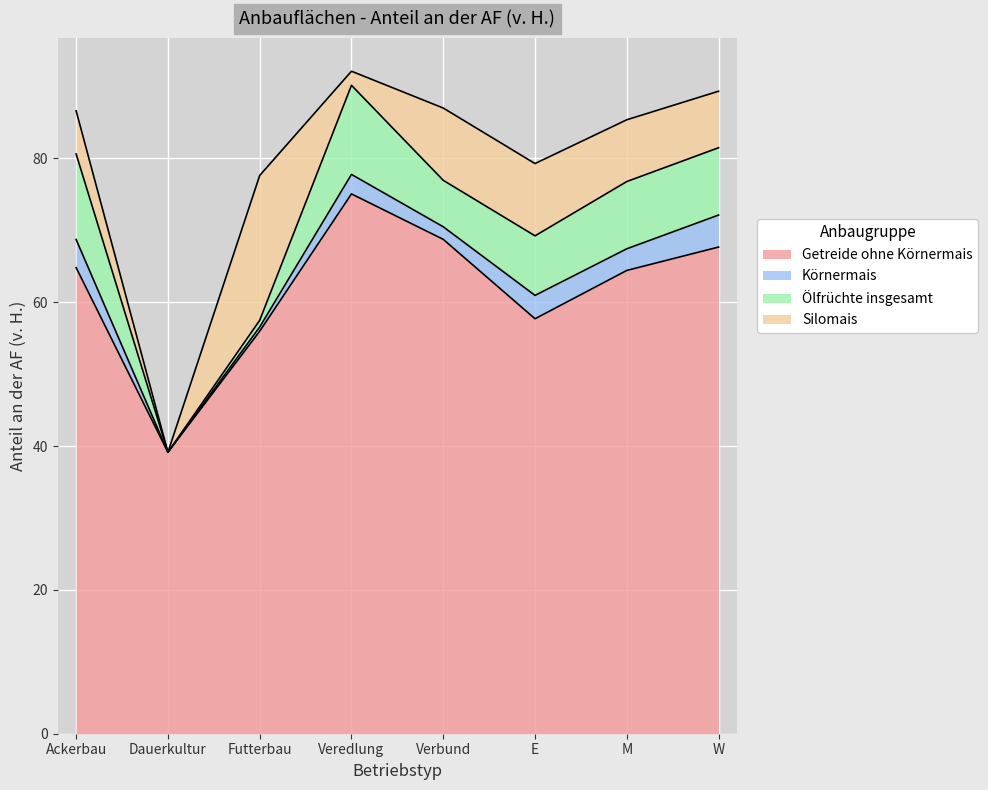

What position from the right is E?

3